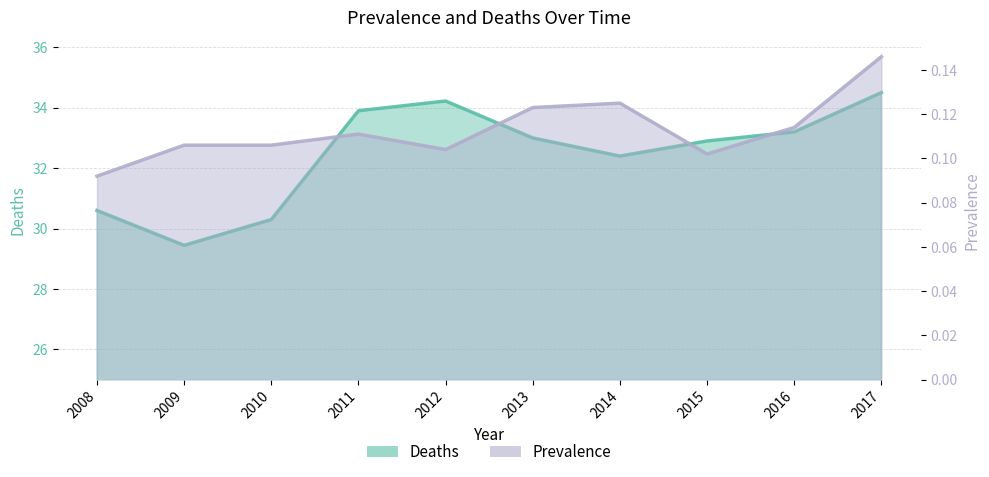

How many lines are shown in the chart?

2